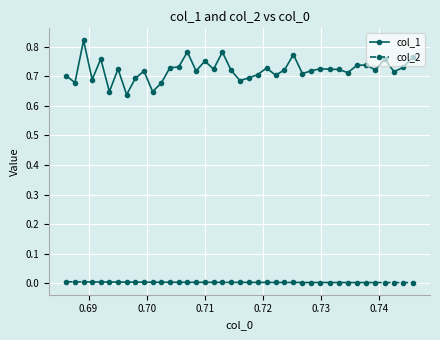

List the series in order of their overall mean, highest first.

col_1, col_2